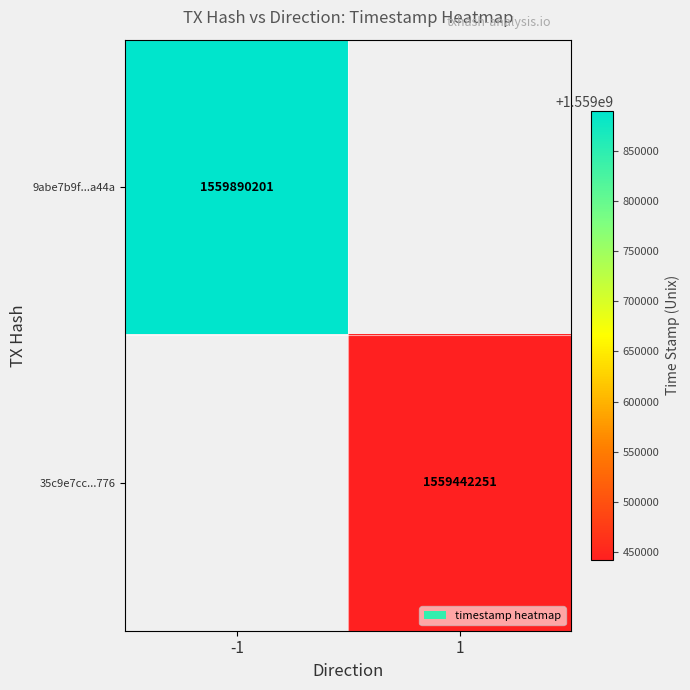

Which category has the lowest value across all series?

1